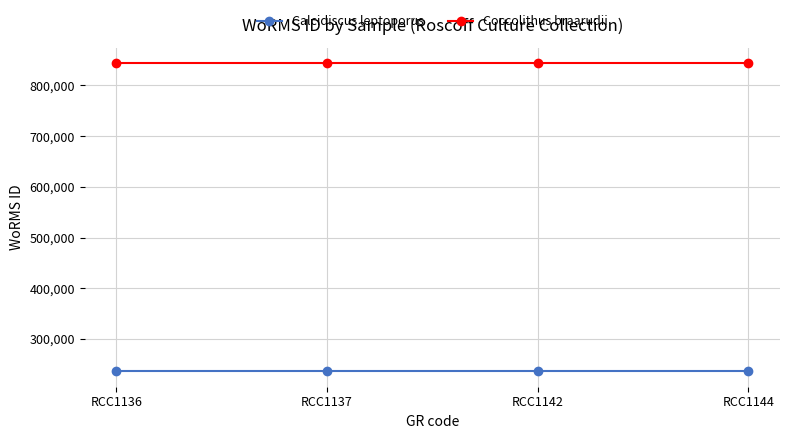

What is the total value across all series at RCC1144?

1079922